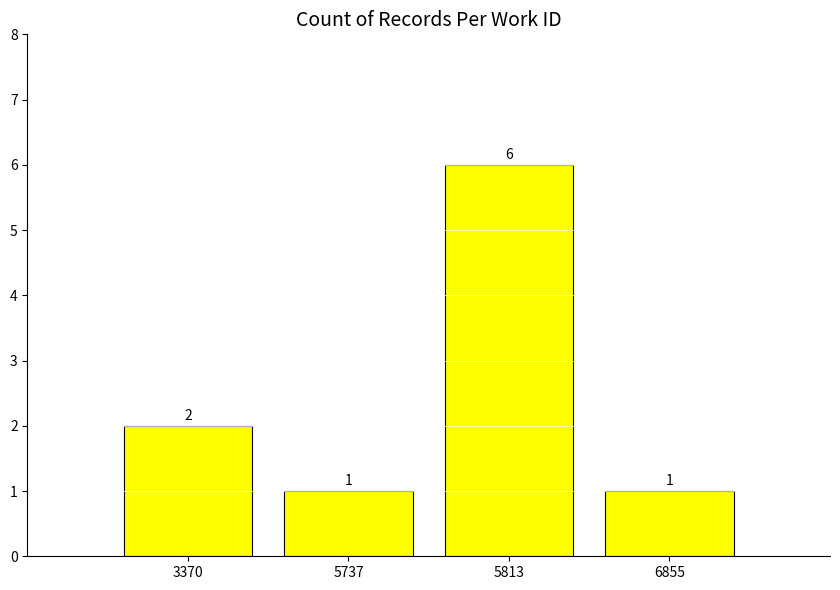

What is the sum of the values at 3370 and 5737?

3